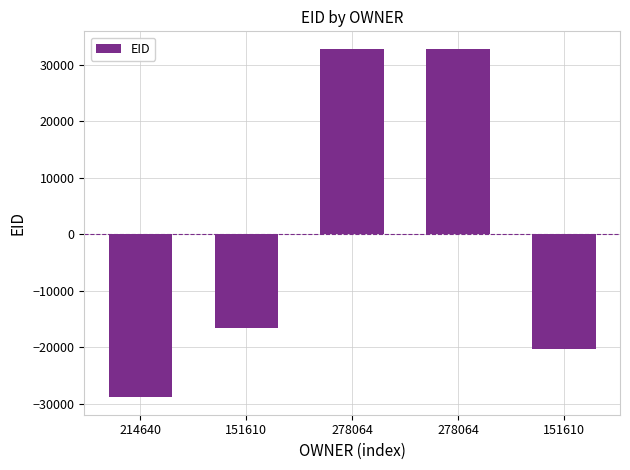

At which category does the chart reach its peak across all series?

278064